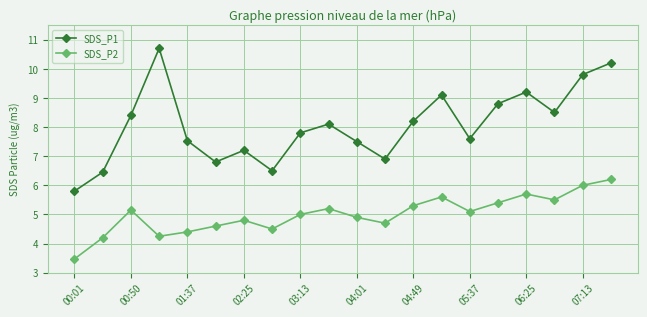

What are all the series names shown in the legend?

SDS_P1, SDS_P2